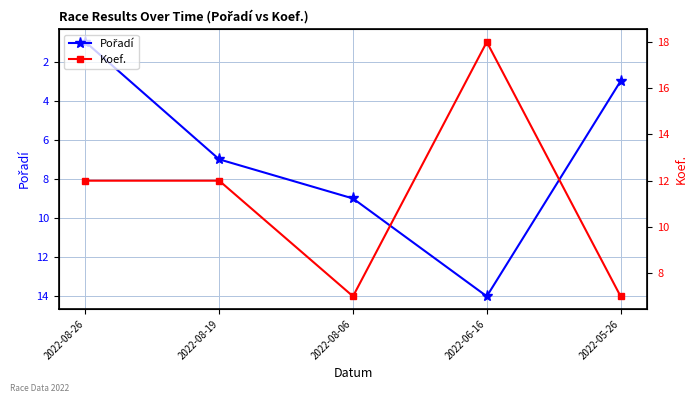

Count the Pořadí values in the range 3 to 9.

3